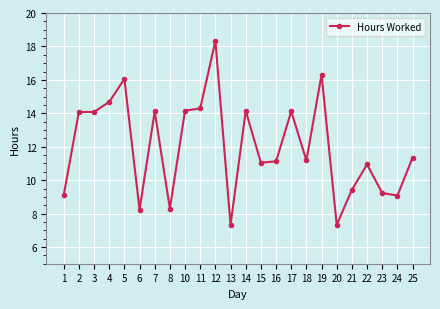

At which label does the data first exceed 11?

2